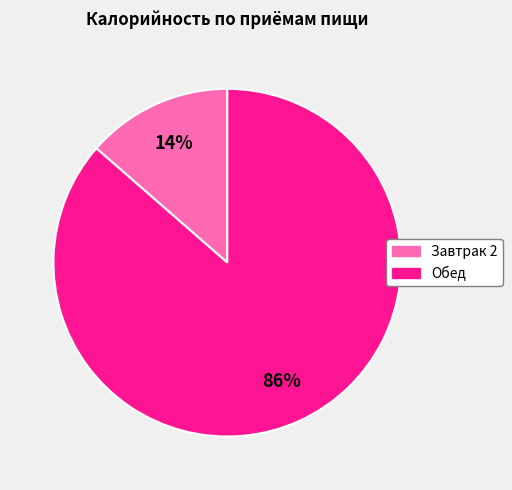

Does Обед account for over 50% of the chart?

Yes